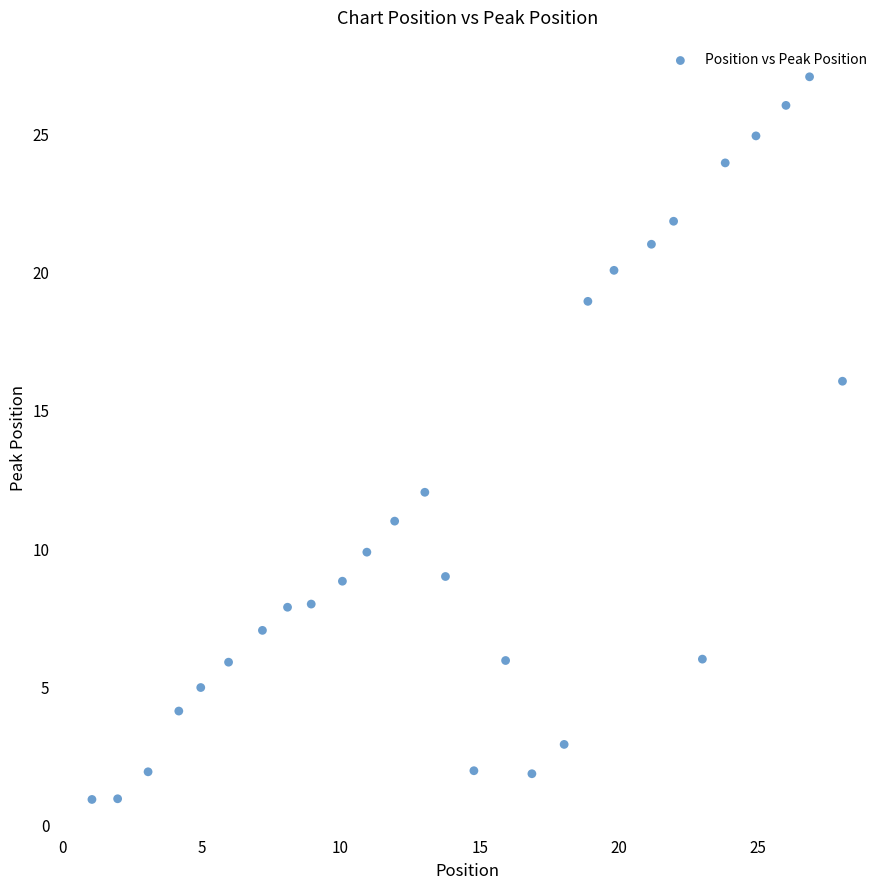

What is the range of Y values (max minus min)?

26.1